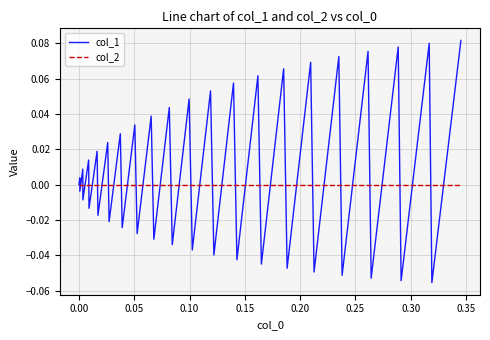

List the series in order of their overall mean, lowest first.

col_2, col_1